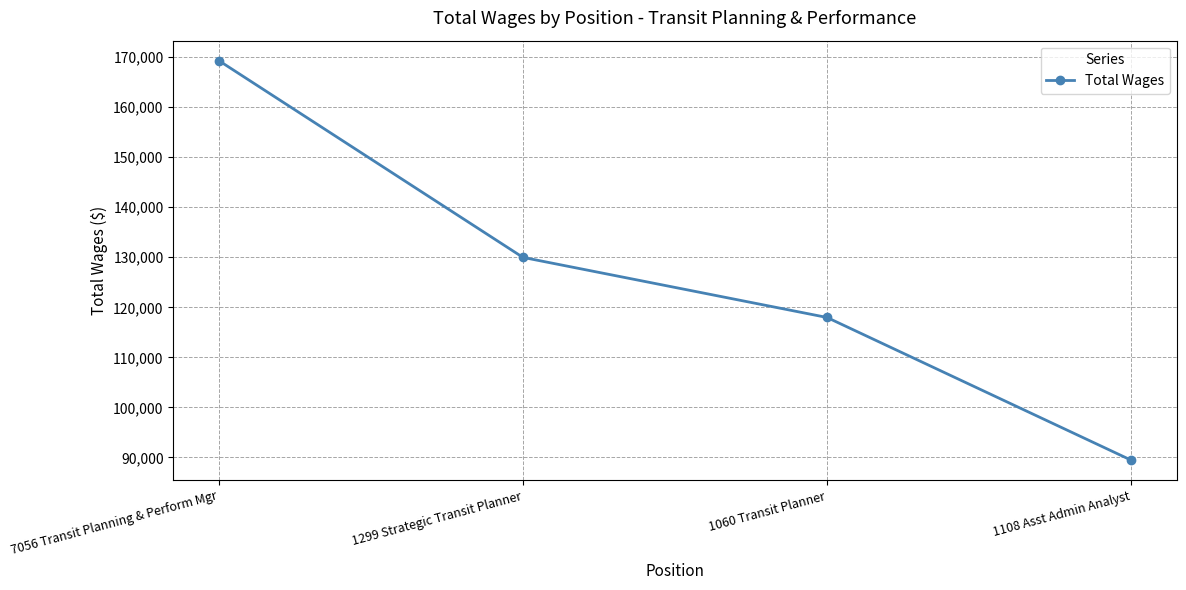

True or false: the data shows 59051 at 1299 Strategic Transit Planner.

False